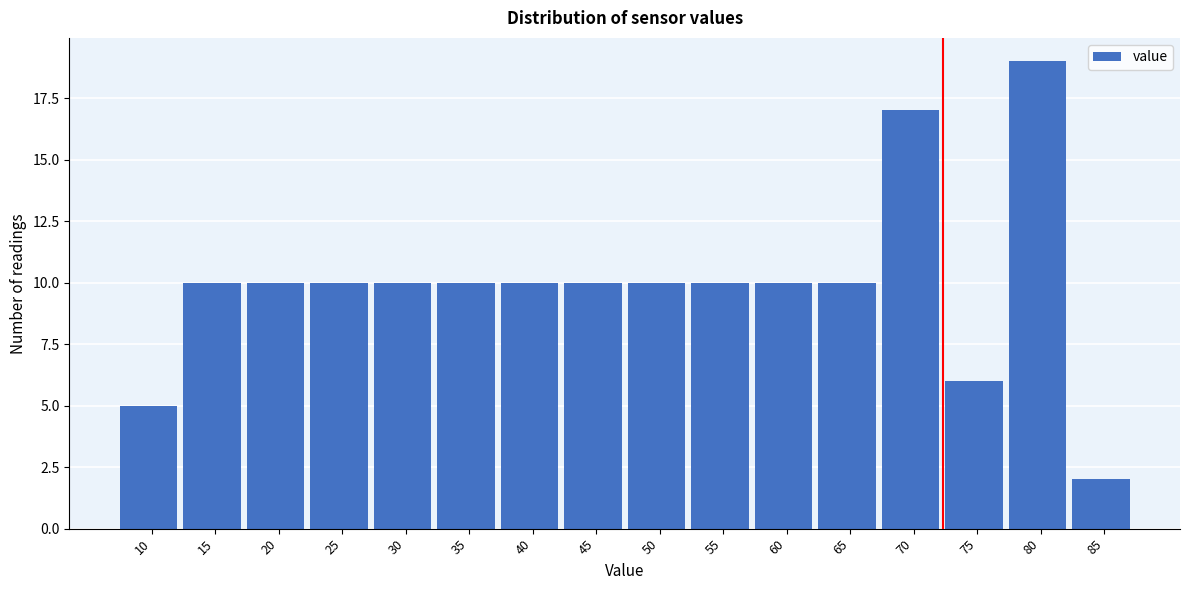

Reading left to right, list all the values displayed in this chart.

10=5	15=10	20=10	25=10	30=10	35=10	40=10	45=10	50=10	55=10	60=10	65=10	70=17	75=6	80=19	85=2